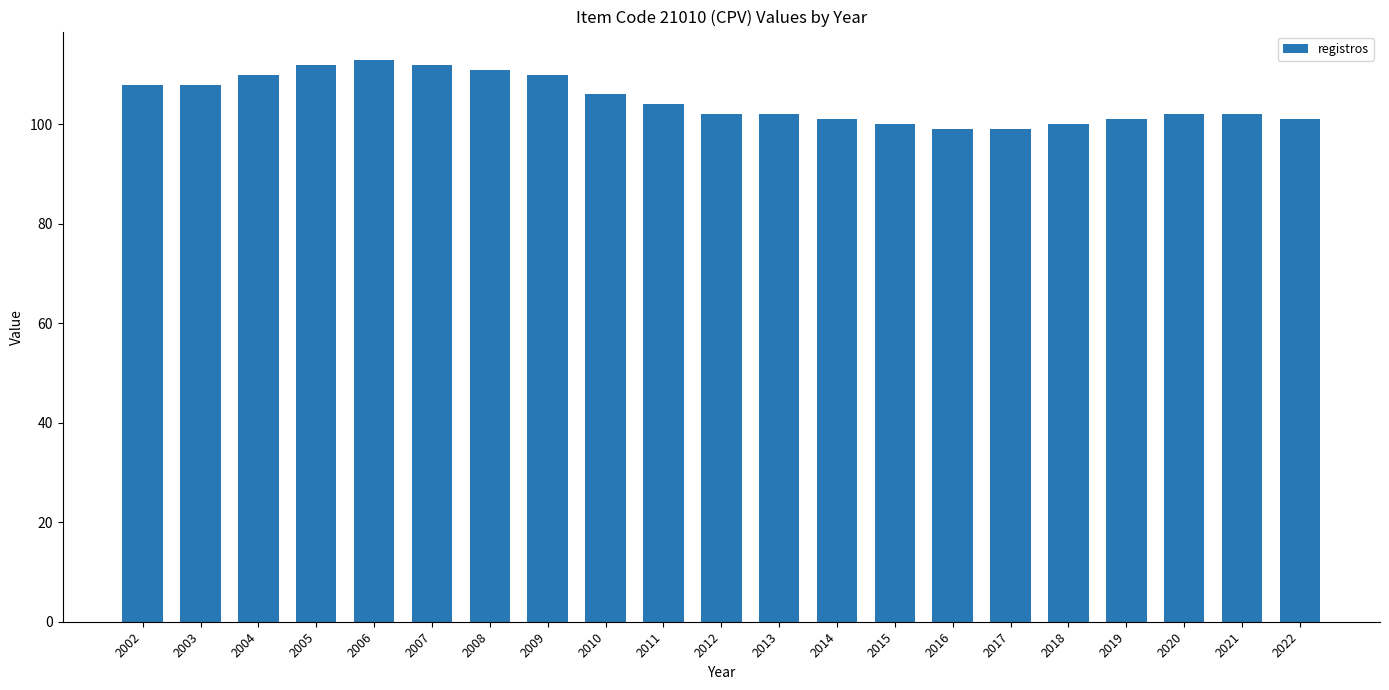

What is the smallest value displayed?

99